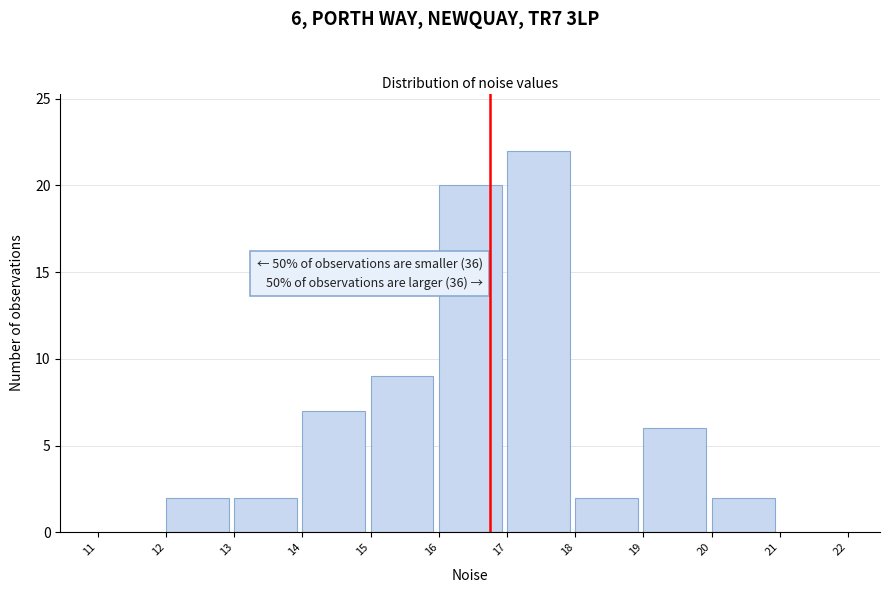

Which range on the x-axis has the tallest bar?

17 to 18